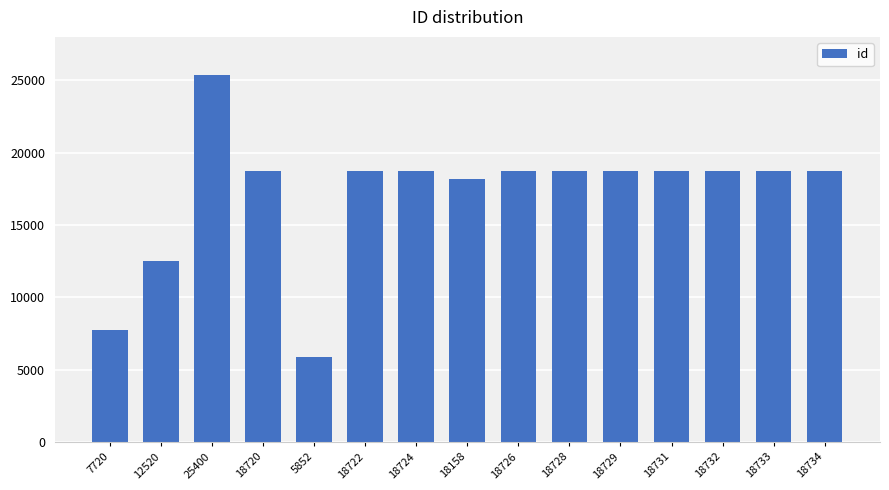

What is the approximate value at 18722, to the nearest 50?

18700